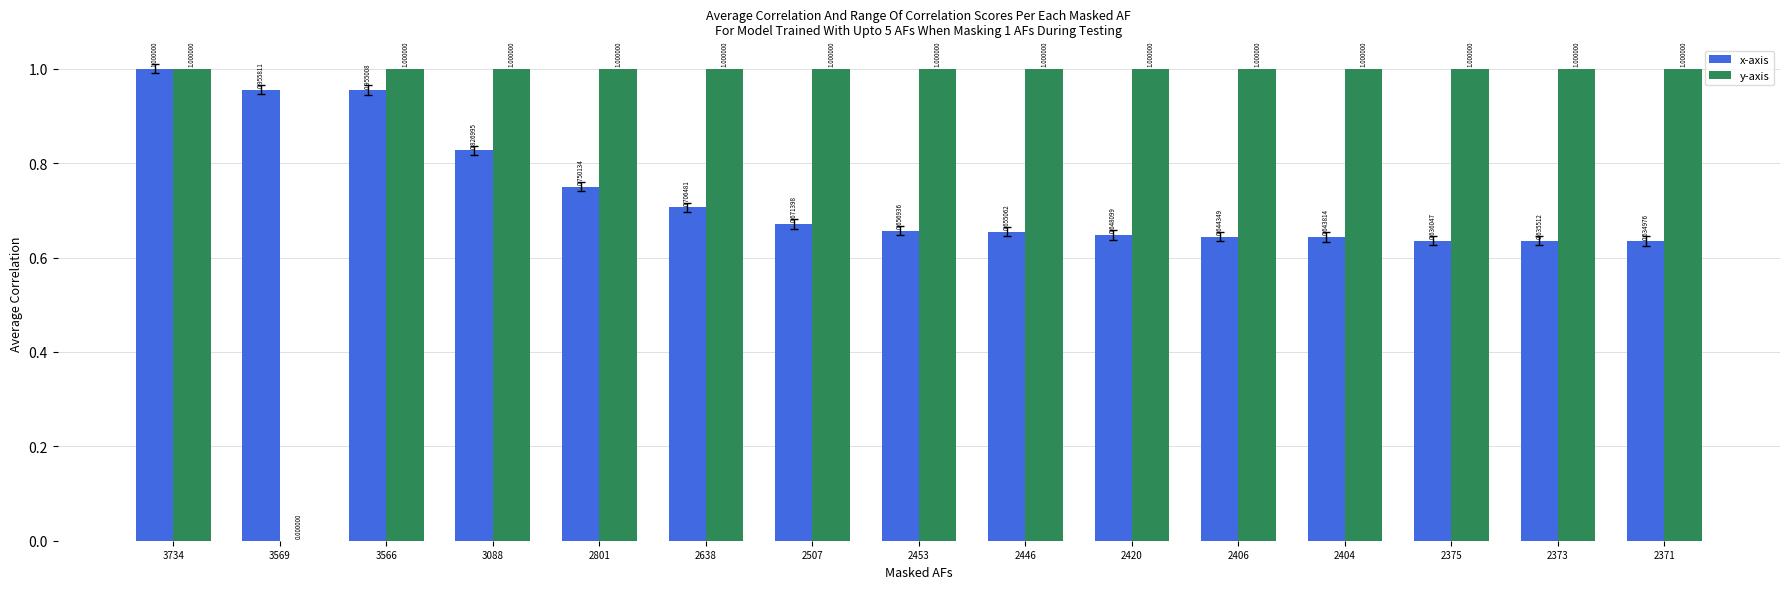

Count the number of categories in the chart.

15